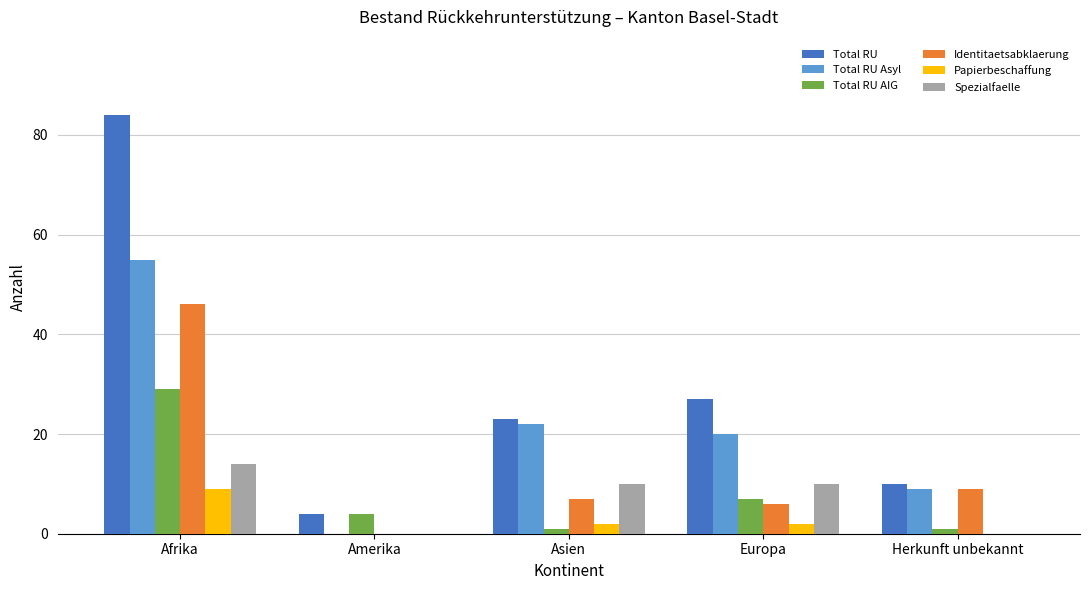

Reading left to right, extract all data points from this chart.

Total RU: 84	4	23	27	10
Total RU Asyl: 55	0	22	20	9
Total RU AIG: 29	4	1	7	1
Identitaetsabklaerung: 46	0	7	6	9
Papierbeschaffung: 9	0	2	2	0
Spezialfaelle: 14	0	10	10	0